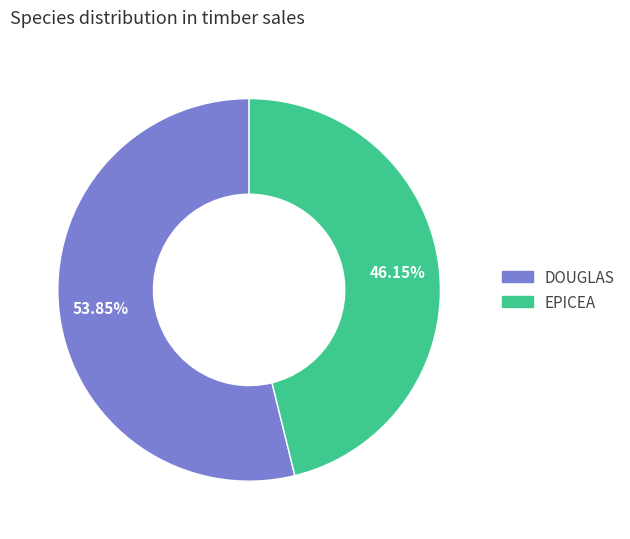

What percentage is the EPICEA slice, to the nearest percent?

46%